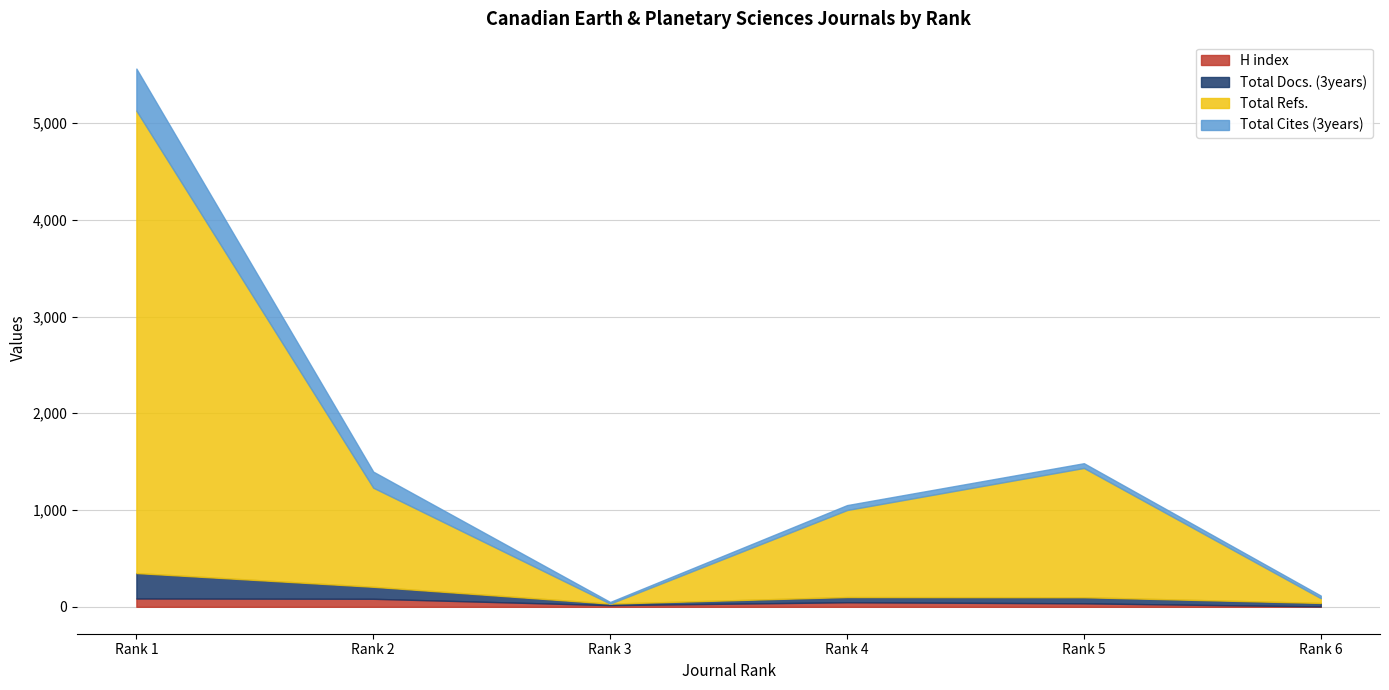

What is the difference between the maximum and minimum values in the Total Refs. series?

4778